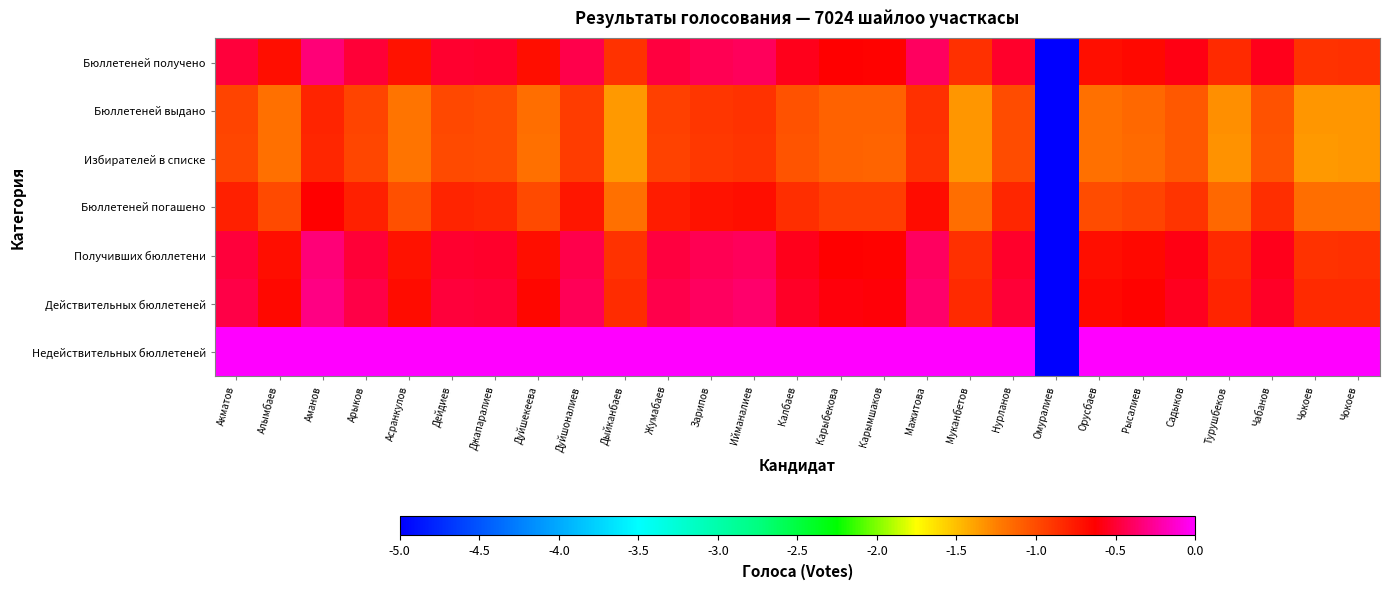

Reading left to right, extract all data points from this chart.

Бюллетеней получено: Акматов=-0.5	Алымбаев=-0.7	Аманов=-0.3	Арыков=-0.5	Асранкулов=-0.7	Дейдиев=-0.5	Джапаралиев=-0.5	Дуйшекеева=-0.7	Дуйшоналиев=-0.4	Дыйканбаев=-0.9	Жумабаев=-0.5	Зарипов=-0.4	Ийманалиев=-0.4	Калбаев=-0.6	Карыбекова=-0.6	Карымшаков=-0.6	Мажитова=-0.4	Муканбетов=-0.9	Нурланов=-0.5	Омуралиев=-5.0	Орусбаев=-0.7	Рысалиев=-0.7	Садыков=-0.6	Турушбеков=-0.8	Чабанов=-0.6	Чокоев=-0.9	Чокоев=-0.9
Бюллетеней выдано: Акматов=-1.0	Алымбаев=-1.2	Аманов=-0.8	Арыков=-1.0	Асранкулов=-1.2	Дейдиев=-1.0	Джапаралиев=-1.0	Дуйшекеева=-1.2	Дуйшоналиев=-0.9	Дыйканбаев=-1.4	Жумабаев=-0.9	Зарипов=-0.9	Ийманалиев=-0.9	Калбаев=-1.0	Карыбекова=-1.1	Карымшаков=-1.1	Мажитова=-0.9	Муканбетов=-1.3	Нурланов=-1.0	Омуралиев=-5.0	Орусбаев=-1.2	Рысалиев=-1.1	Садыков=-1.1	Турушбеков=-1.3	Чабанов=-1.0	Чокоев=-1.3	Чокоев=-1.3
Избирателей в списке: Акматов=-1.0	Алымбаев=-1.2	Аманов=-0.8	Арыков=-1.0	Асранкулов=-1.2	Дейдиев=-1.0	Джапаралиев=-1.0	Дуйшекеева=-1.2	Дуйшоналиев=-0.9	Дыйканбаев=-1.4	Жумабаев=-1.0	Зарипов=-0.9	Ийманалиев=-0.9	Калбаев=-1.0	Карыбекова=-1.1	Карымшаков=-1.1	Мажитова=-0.9	Муканбетов=-1.3	Нурланов=-1.0	Омуралиев=-5.0	Орусбаев=-1.2	Рысалиев=-1.1	Садыков=-1.1	Турушбеков=-1.3	Чабанов=-1.0	Чокоев=-1.3	Чокоев=-1.3
Бюллетеней погашено: Акматов=-0.8	Алымбаев=-1.0	Аманов=-0.6	Арыков=-0.8	Асранкулов=-1.0	Дейдиев=-0.8	Джапаралиев=-0.8	Дуйшекеева=-1.0	Дуйшоналиев=-0.7	Дыйканбаев=-1.2	Жумабаев=-0.8	Зарипов=-0.7	Ийманалиев=-0.7	Калбаев=-0.9	Карыбекова=-0.9	Карымшаков=-0.9	Мажитова=-0.7	Муканбетов=-1.2	Нурланов=-0.8	Омуралиев=-5.0	Орусбаев=-1.0	Рысалиев=-1.0	Садыков=-0.9	Турушбеков=-1.1	Чабанов=-0.9	Чокоев=-1.2	Чокоев=-1.2
Получивших бюллетени: Акматов=-0.5	Алымбаев=-0.7	Аманов=-0.3	Арыков=-0.5	Асранкулов=-0.7	Дейдиев=-0.5	Джапаралиев=-0.5	Дуйшекеева=-0.7	Дуйшоналиев=-0.4	Дыйканбаев=-0.9	Жумабаев=-0.5	Зарипов=-0.4	Ийманалиев=-0.4	Калбаев=-0.6	Карыбекова=-0.6	Карымшаков=-0.6	Мажитова=-0.4	Муканбетов=-0.9	Нурланов=-0.5	Омуралиев=-5.0	Орусбаев=-0.7	Рысалиев=-0.7	Садыков=-0.6	Турушбеков=-0.8	Чабанов=-0.6	Чокоев=-0.9	Чокоев=-0.9
Действительных бюллетеней: Акматов=-0.5	Алымбаев=-0.7	Аманов=-0.3	Арыков=-0.5	Асранкулов=-0.7	Дейдиев=-0.5	Джапаралиев=-0.5	Дуйшекеева=-0.7	Дуйшоналиев=-0.4	Дыйканбаев=-0.8	Жумабаев=-0.4	Зарипов=-0.4	Ийманалиев=-0.4	Калбаев=-0.5	Карыбекова=-0.6	Карымшаков=-0.6	Мажитова=-0.4	Муканбетов=-0.8	Нурланов=-0.5	Омуралиев=-5.0	Орусбаев=-0.7	Рысалиев=-0.6	Садыков=-0.6	Турушбеков=-0.8	Чабанов=-0.5	Чокоев=-0.8	Чокоев=-0.8
Недействительных бюллетеней: Акматов=0.0	Алымбаев=0.0	Аманов=0.0	Арыков=0.0	Асранкулов=0.0	Дейдиев=0.0	Джапаралиев=0.0	Дуйшекеева=0.0	Дуйшоналиев=0.0	Дыйканбаев=0.0	Жумабаев=0.0	Зарипов=0.0	Ийманалиев=0.0	Калбаев=0.0	Карыбекова=0.0	Карымшаков=0.0	Мажитова=0.0	Муканбетов=0.0	Нурланов=0.0	Омуралиев=-5.0	Орусбаев=0.0	Рысалиев=0.0	Садыков=0.0	Турушбеков=0.0	Чабанов=0.0	Чокоев=0.0	Чокоев=0.0